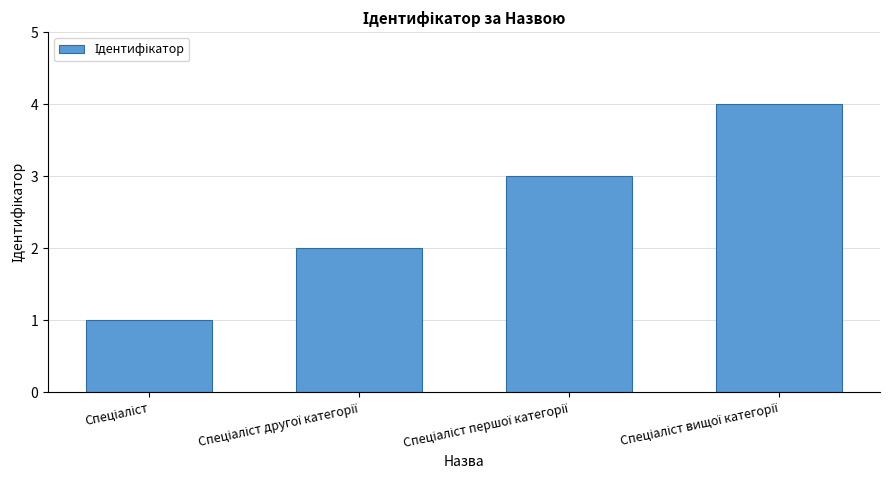

Reading left to right, transcribe all the data shown in this chart.

1	2	3	4